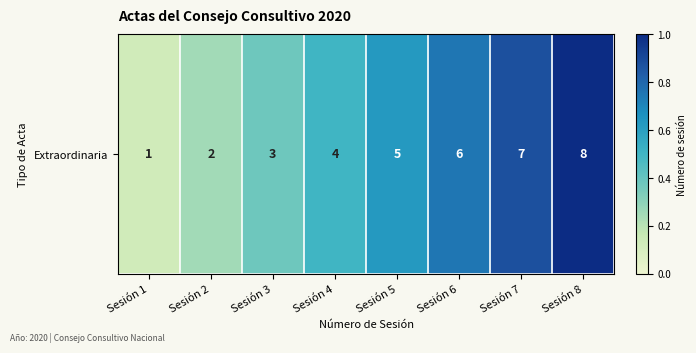

Which label corresponds to the smallest value in the chart?

Sesión 1